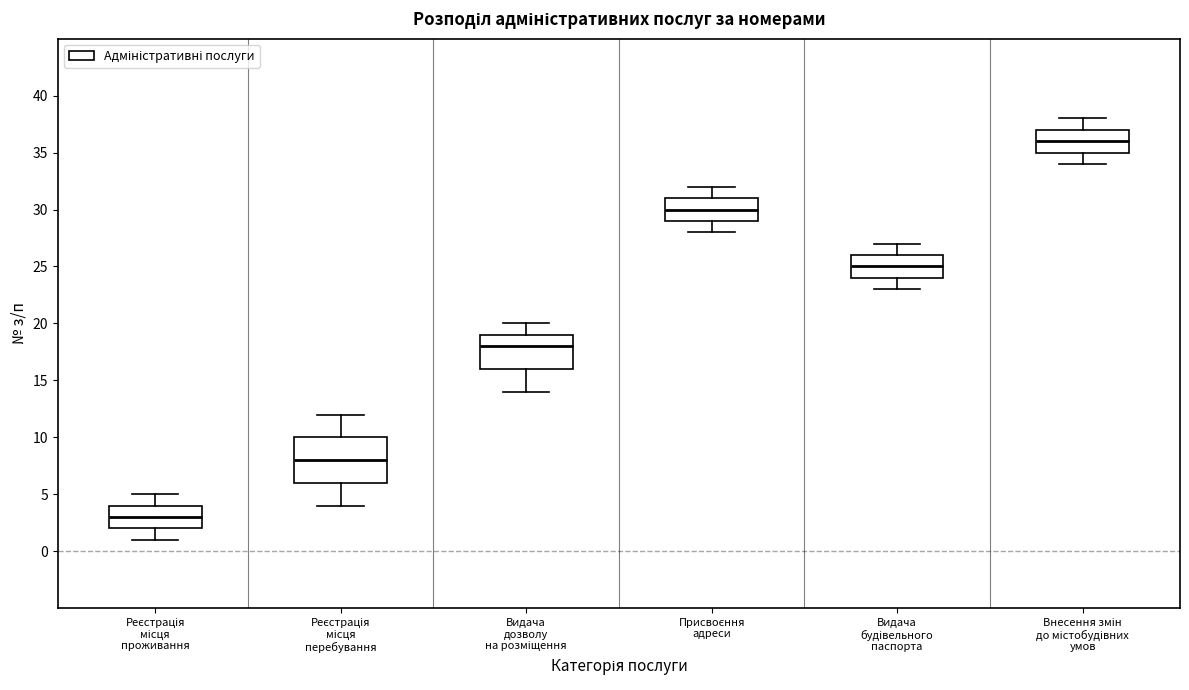

Where does the upper whisker of the box for Видача будівельного паспорта end on the y-axis? The values are not printed on the chart, so give them approximately, as read against the axis.

27